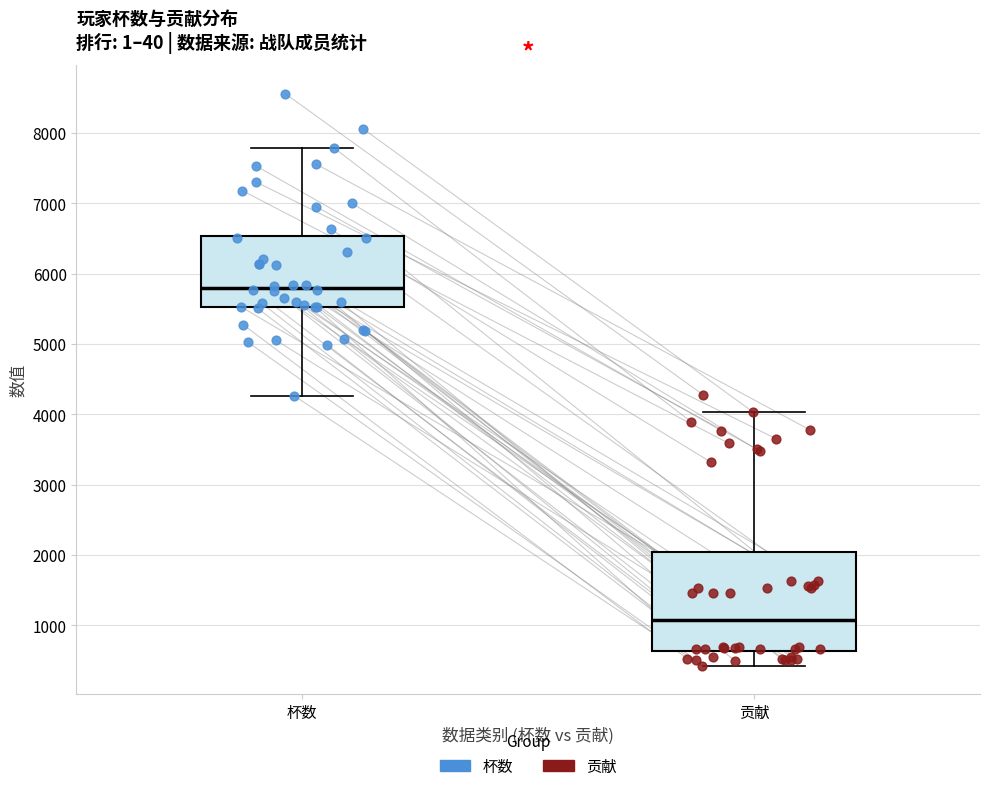

Reading left to right, read every box against the y-axis: the position of its median line, the range the box covers, and the ends of its whiskers. The values are not printed on the chart, so give them approximately, as read against the axis.

杯数: median 5800, box 5500 to 6500, whiskers 4300 to 7800
贡献: median 1100, box 600 to 2000, whiskers 400 to 4000